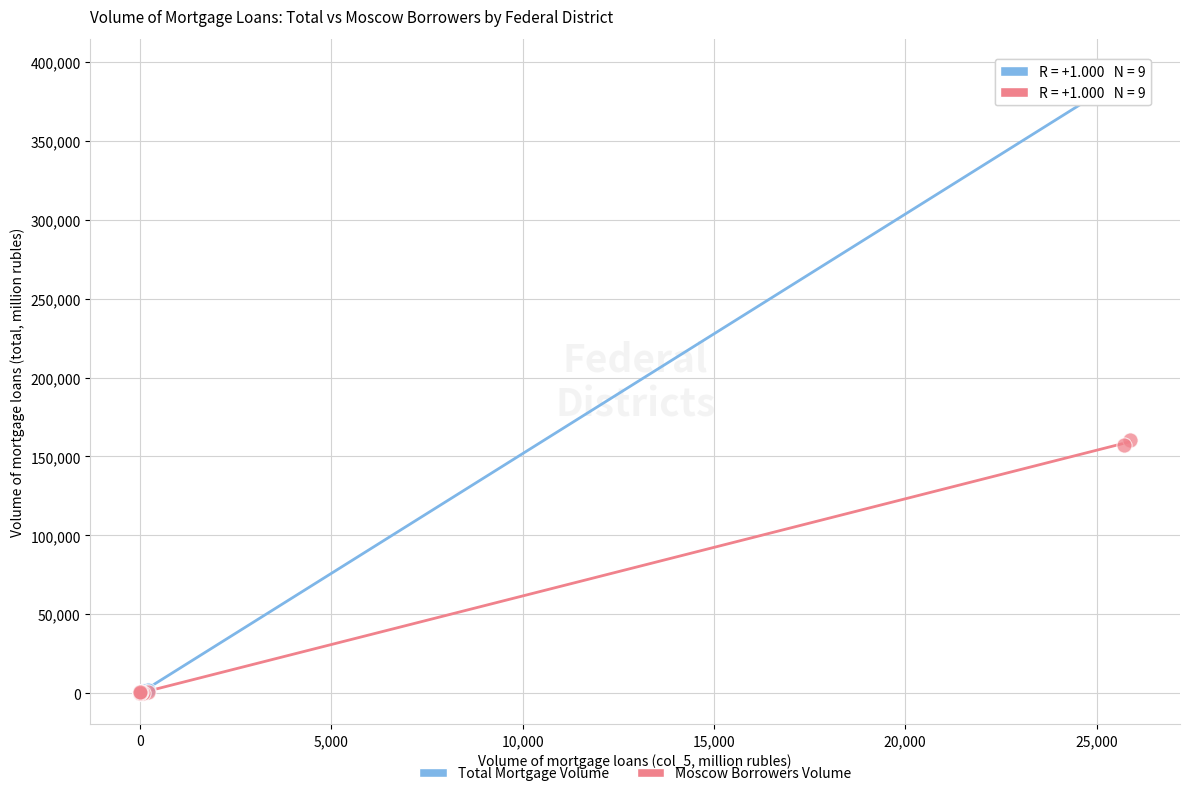

Which series has the widest spread of Y values?

Total Mortgage Volume